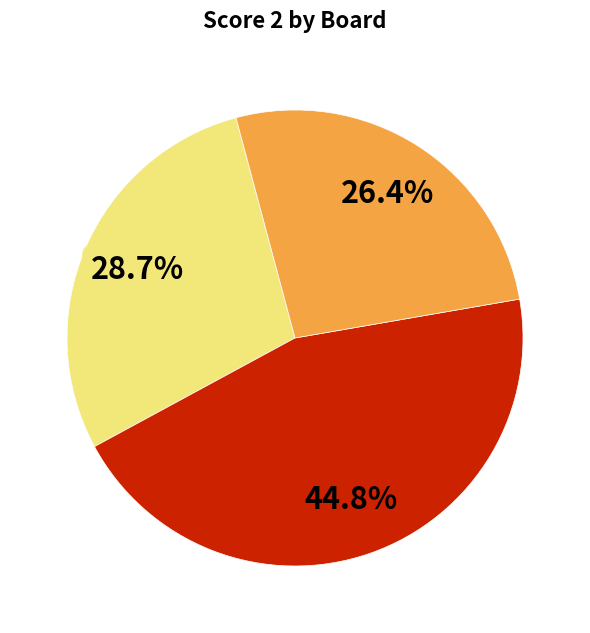

Does any single category account for the majority?

No